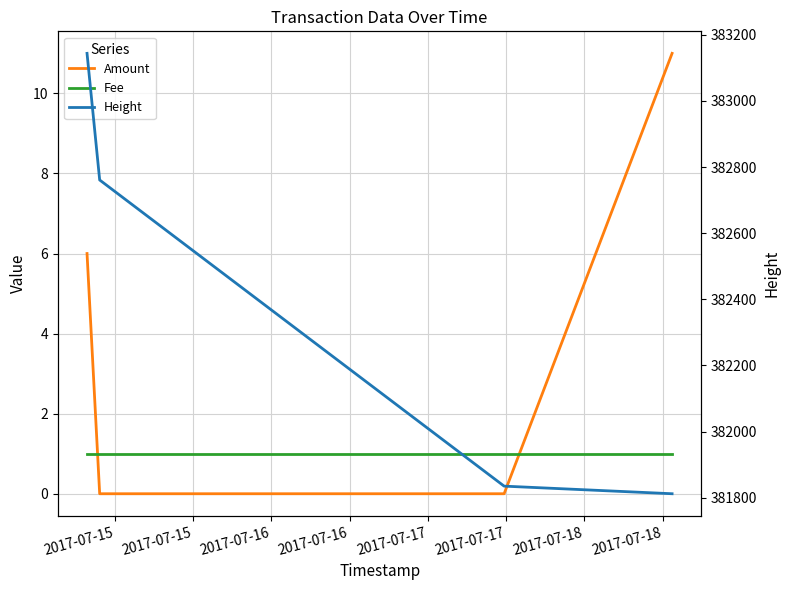

Which series has the largest range (max minus min)?

Height